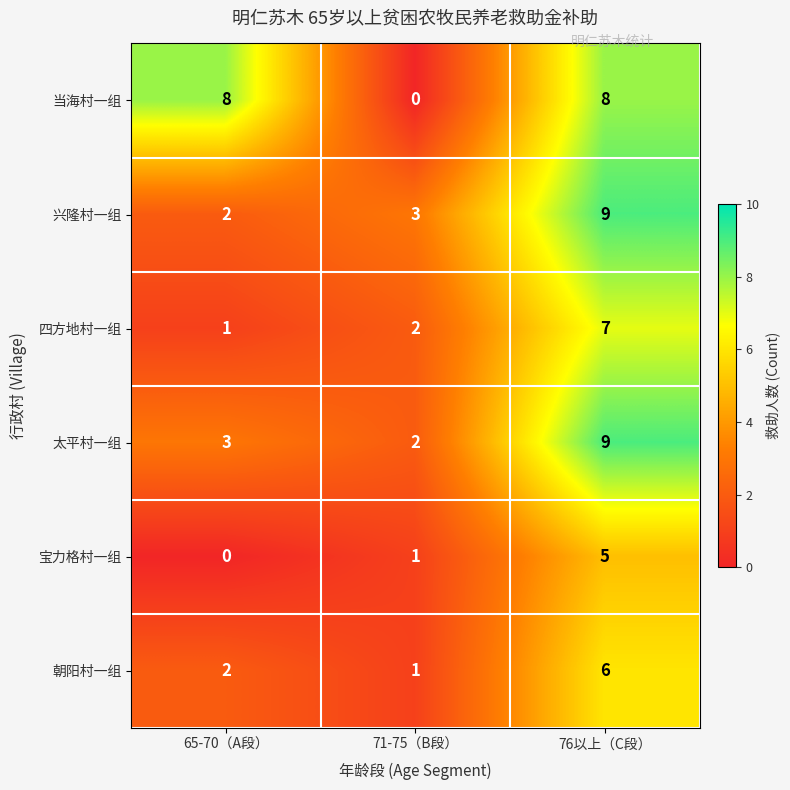

True or false: 宝力格村一组 has a value of 2 at 71-75（B段）.

False